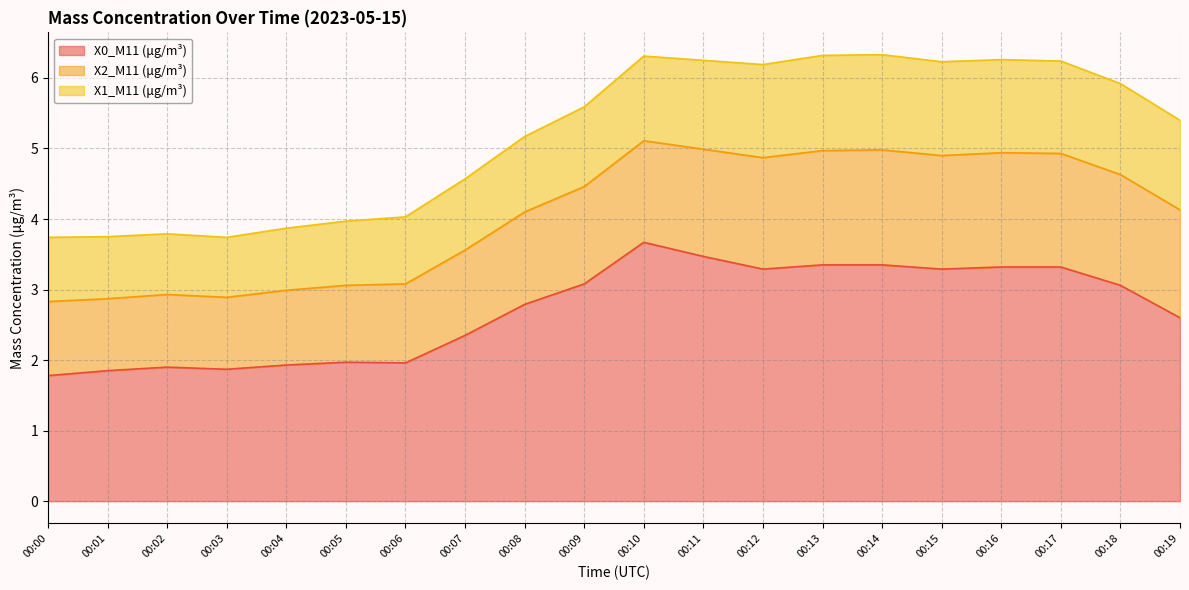

Between 00:09 and 00:17, which series saw the biggest shift?

X0_M11 (μg/m³)